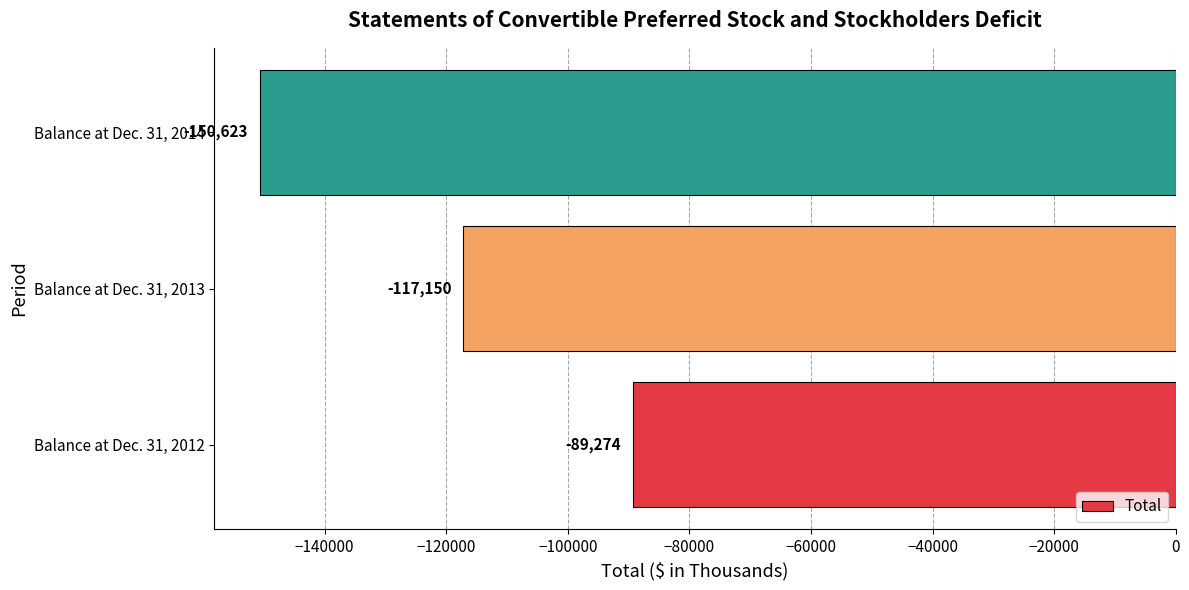

Count the number of data series in this chart.

1